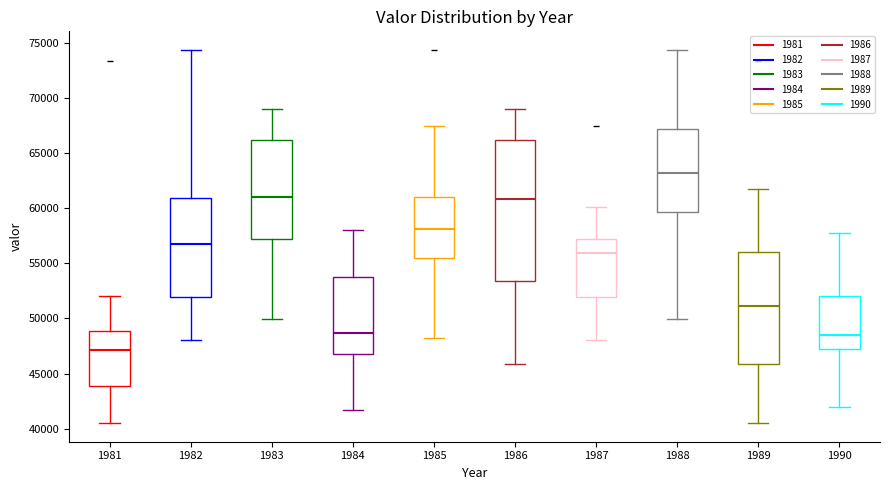

Which box's median line is the highest?

1988